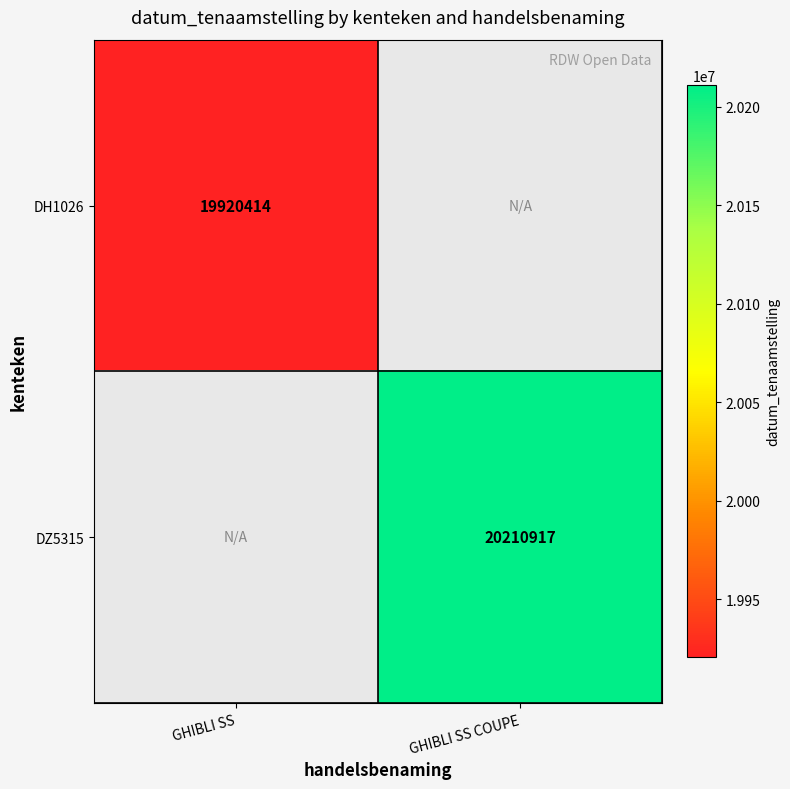

The DZ5315 series shows 20210917 at GHIBLI SS COUPE. True or false?

True